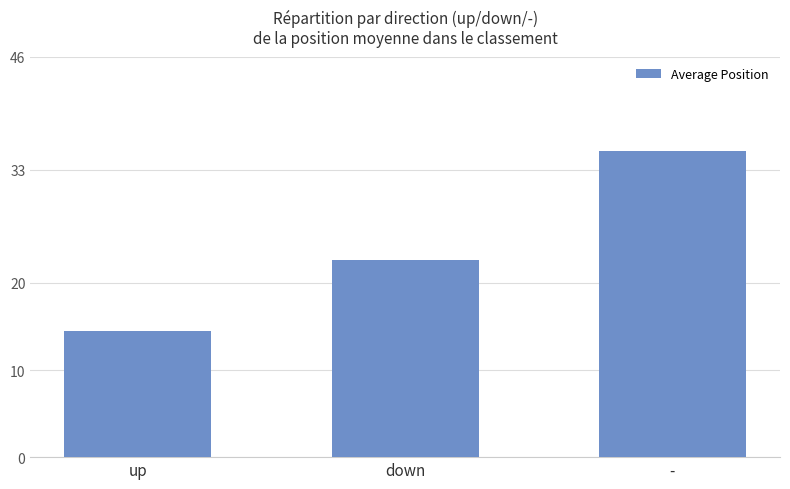

What is the maximum value shown in the chart?

35.1